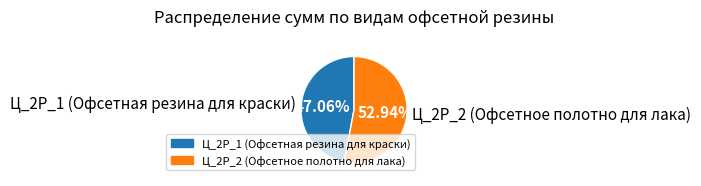

Which category accounts for the majority?

Ц_2Р_2 (Офсетное полотно для лака)